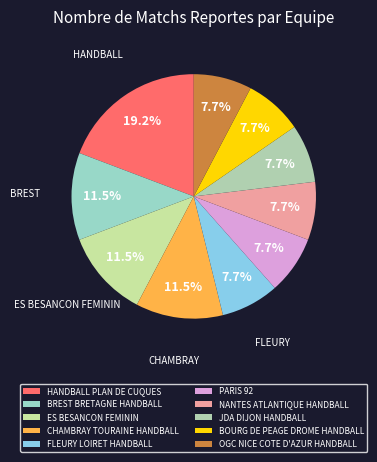

How many slices are in this pie chart?

10